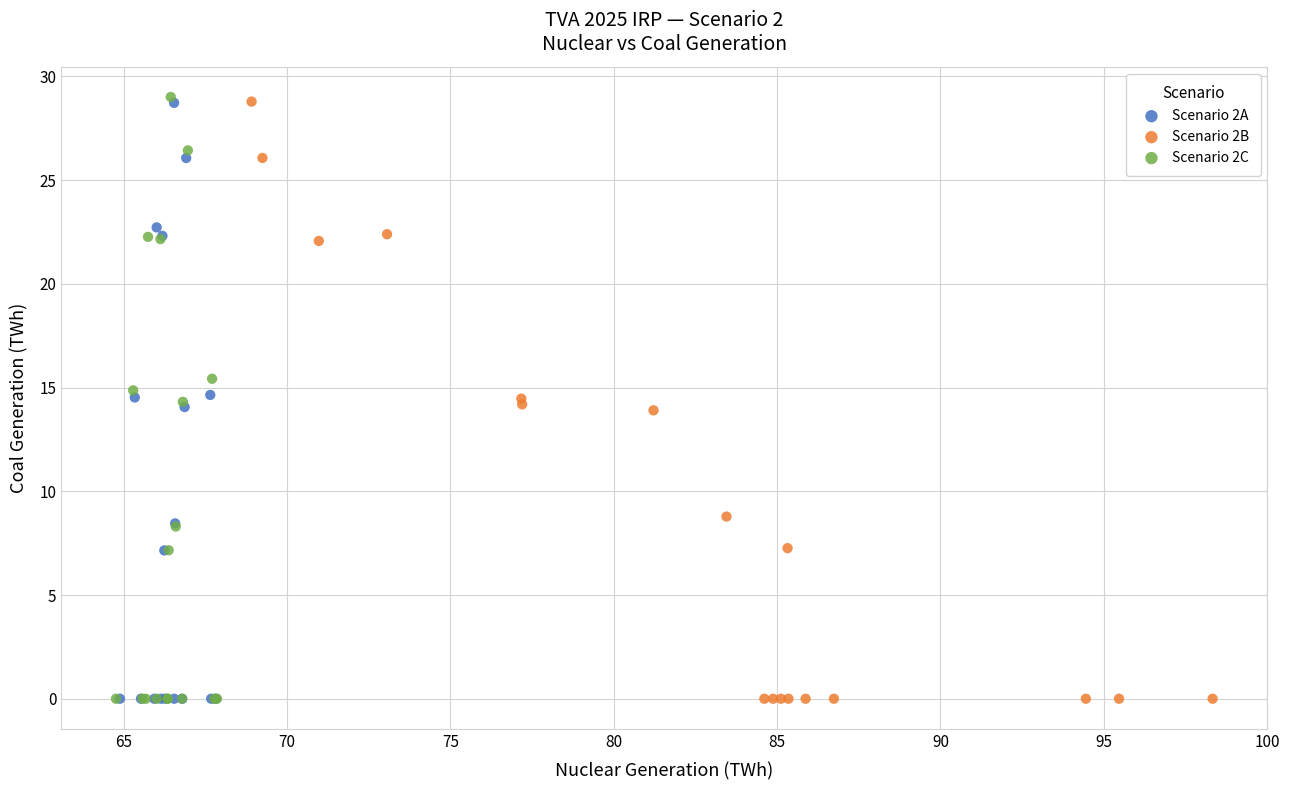

What are all the series names shown in the legend?

Scenario 2A, Scenario 2B, Scenario 2C